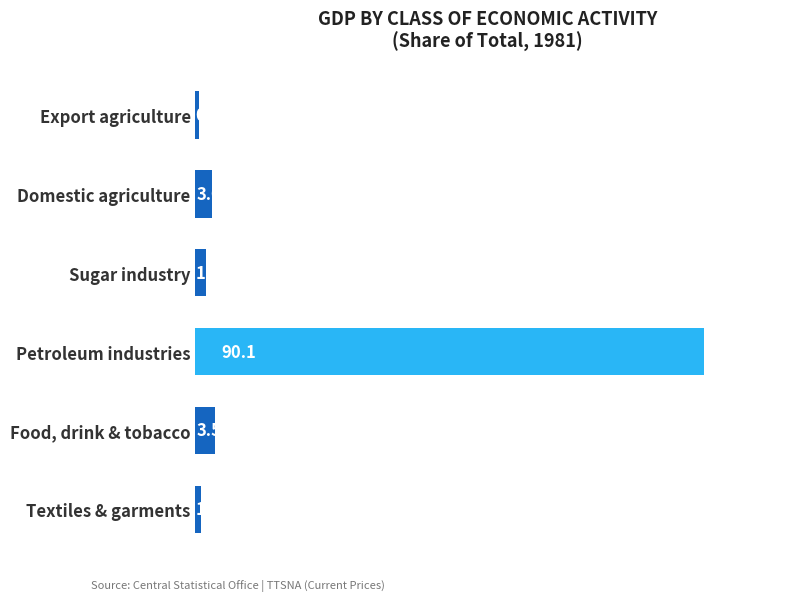

What is the ratio of the value at Domestic agriculture to the value at Textiles & garments?

3.0